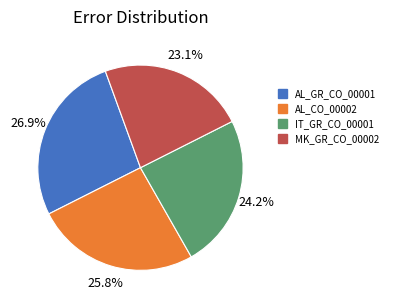

How many slices are in this pie chart?

4